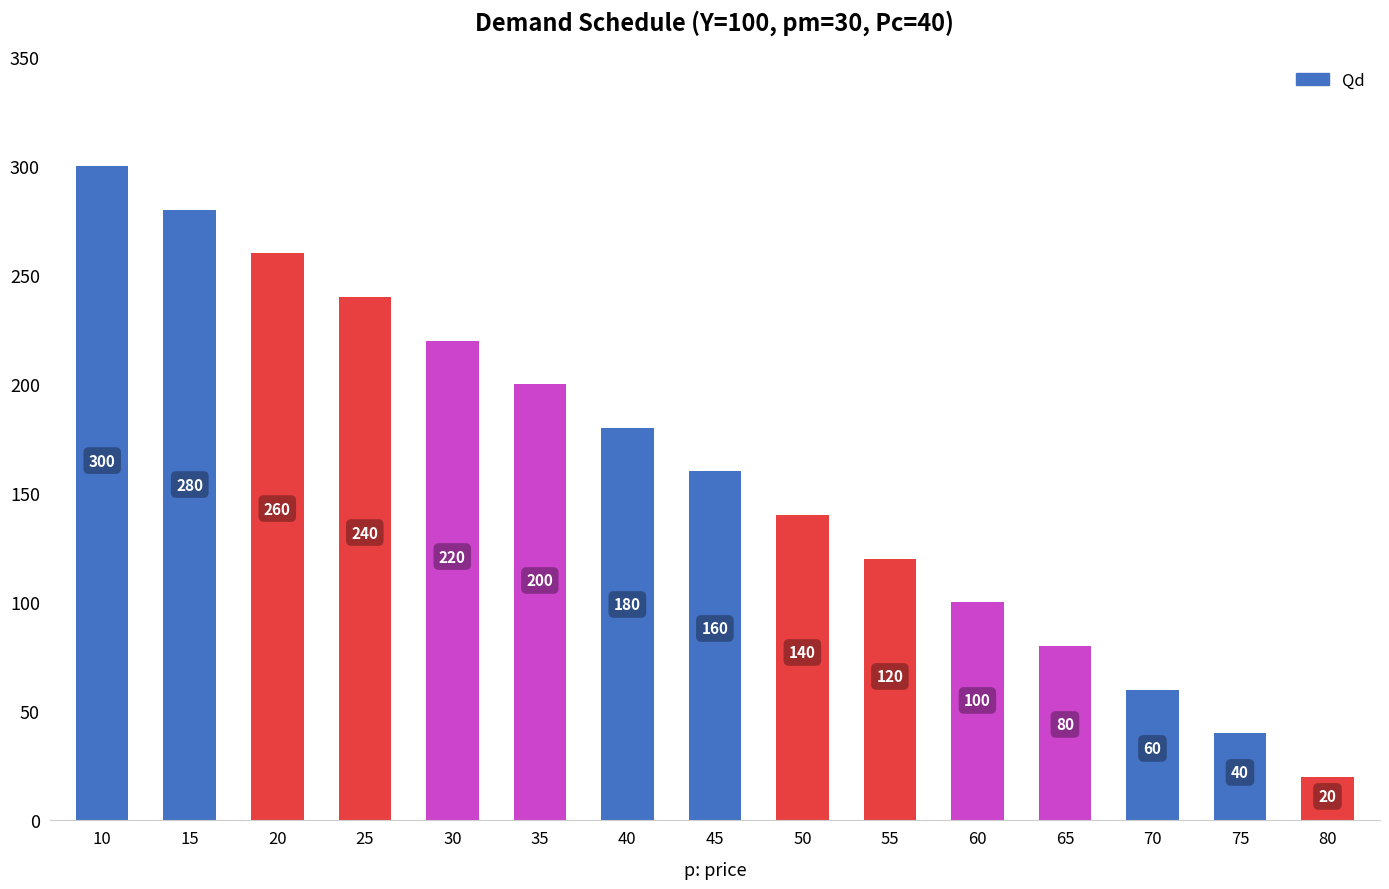

True or false: the data shows 113 at 65.

False